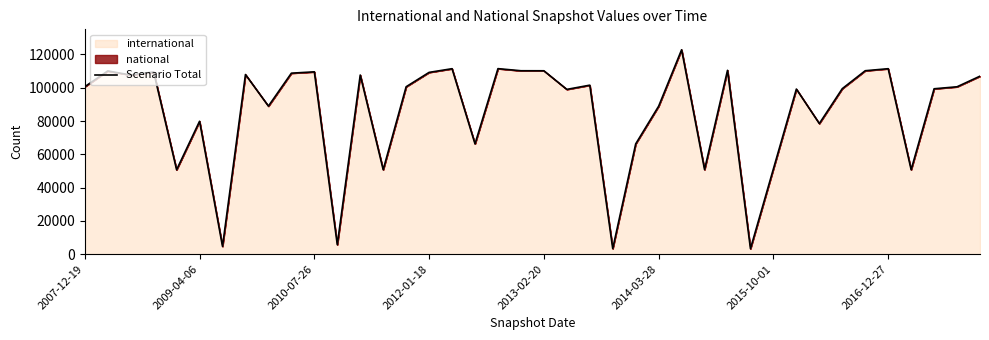

Reading right to left, what are all the values shown in this chart?

106936	100557	99360	50731	111414	110203	99435	78466	99178	51281	3305	110438	50819	122790	88892	66244	3367	101524	98992	110173	110193	111454	66263	111416	109206	100579	50731	107611	5701	109539	108731	88965	107917	4686	79834	50709	109458	107611	110073	100592